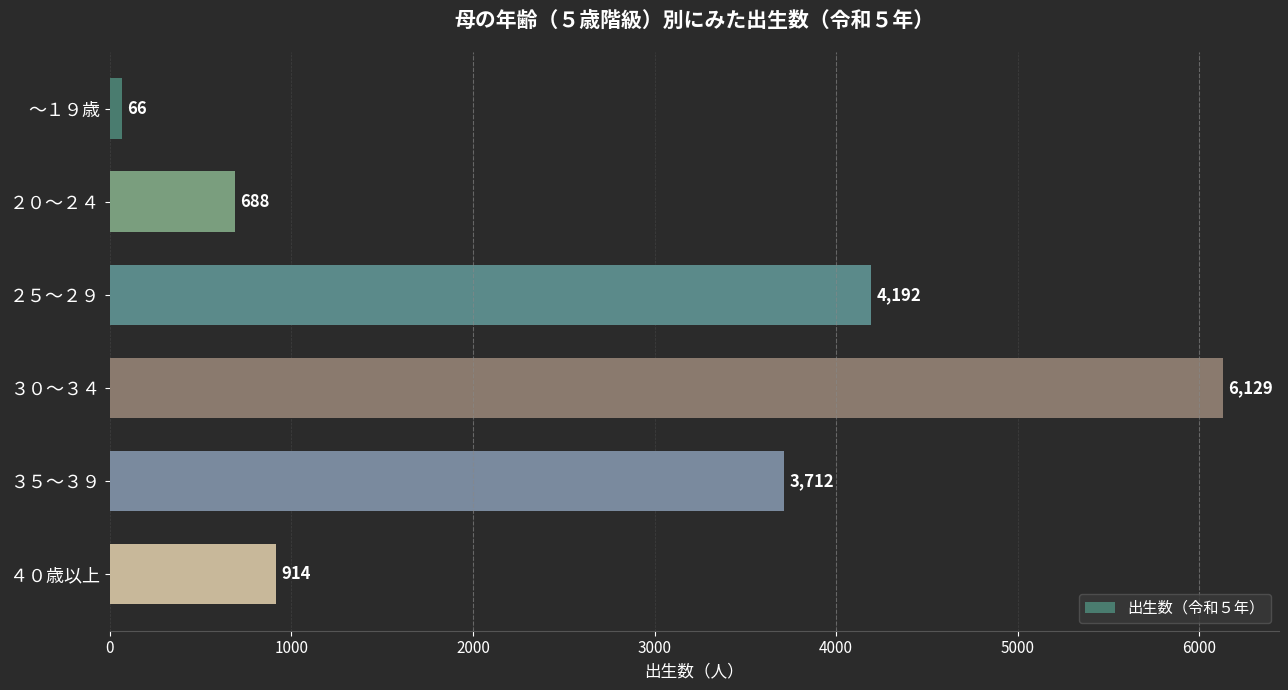

What is the change in value from ２０～２４ to ４０歳以上?

+226